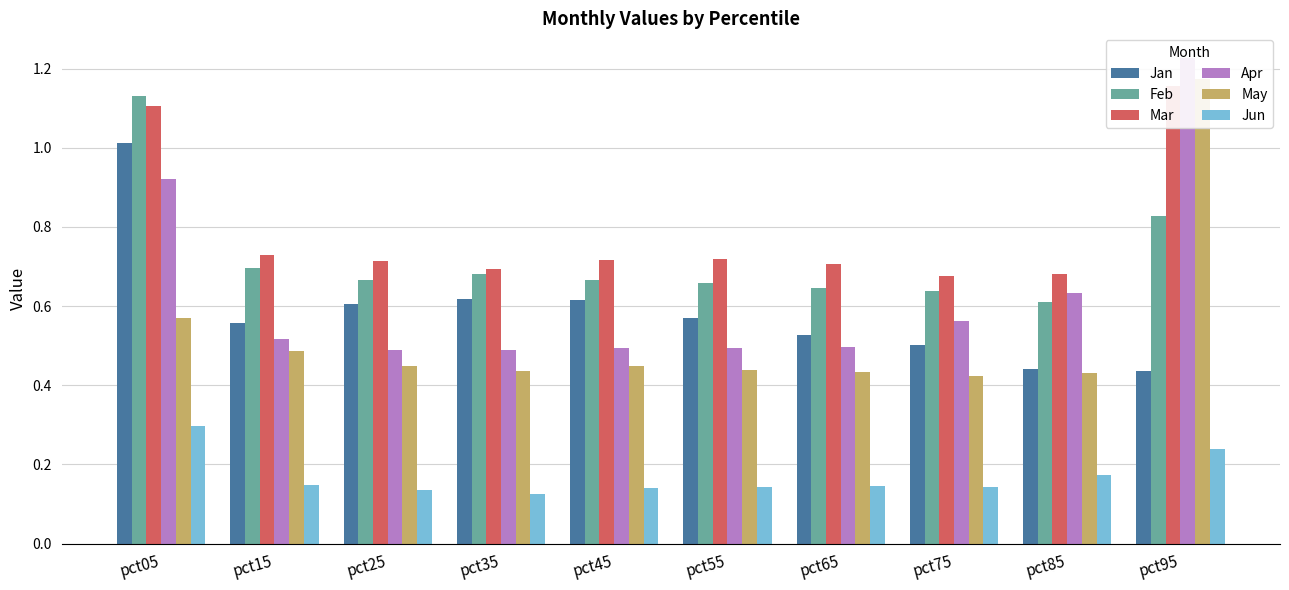

Reading left to right, list all the values displayed in this chart.

Jan: pct05=1.0	pct15=0.6	pct25=0.6	pct35=0.6	pct45=0.6	pct55=0.6	pct65=0.5	pct75=0.5	pct85=0.4	pct95=0.4
Feb: pct05=1.1	pct15=0.7	pct25=0.7	pct35=0.7	pct45=0.7	pct55=0.7	pct65=0.6	pct75=0.6	pct85=0.6	pct95=0.8
Mar: pct05=1.1	pct15=0.7	pct25=0.7	pct35=0.7	pct45=0.7	pct55=0.7	pct65=0.7	pct75=0.7	pct85=0.7	pct95=1.2
Apr: pct05=0.9	pct15=0.5	pct25=0.5	pct35=0.5	pct45=0.5	pct55=0.5	pct65=0.5	pct75=0.6	pct85=0.6	pct95=1.2
May: pct05=0.6	pct15=0.5	pct25=0.4	pct35=0.4	pct45=0.4	pct55=0.4	pct65=0.4	pct75=0.4	pct85=0.4	pct95=1.2
Jun: pct05=0.3	pct15=0.1	pct25=0.1	pct35=0.1	pct45=0.1	pct55=0.1	pct65=0.1	pct75=0.1	pct85=0.2	pct95=0.2